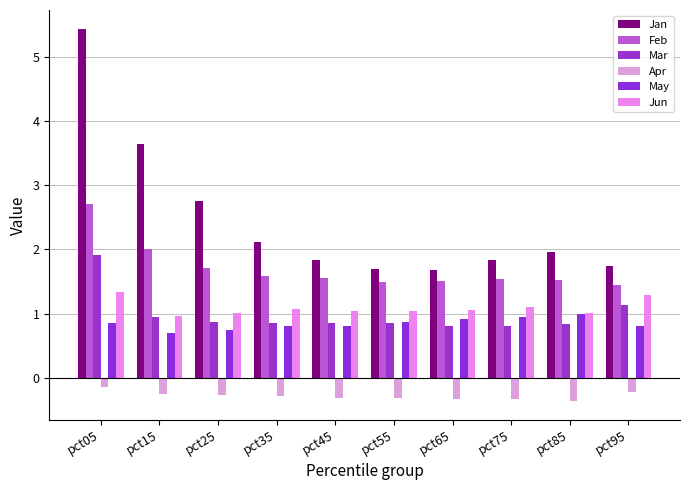

Count the number of categories in the chart.

10